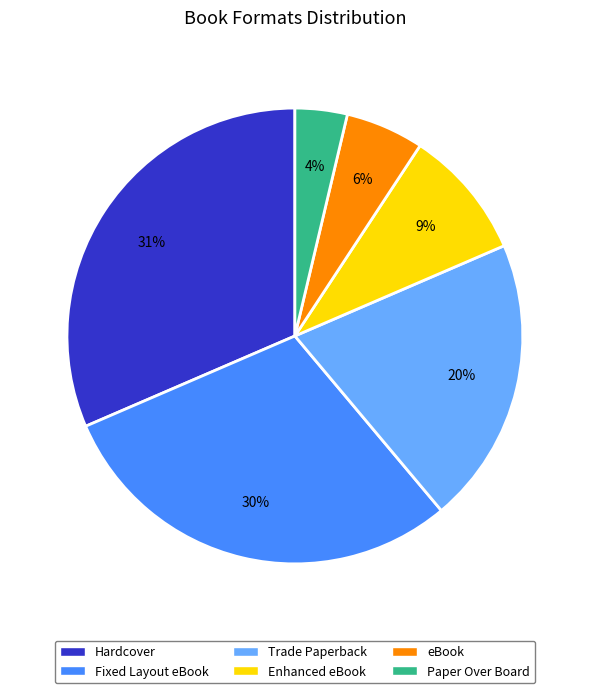

Which slice is the largest?

Hardcover